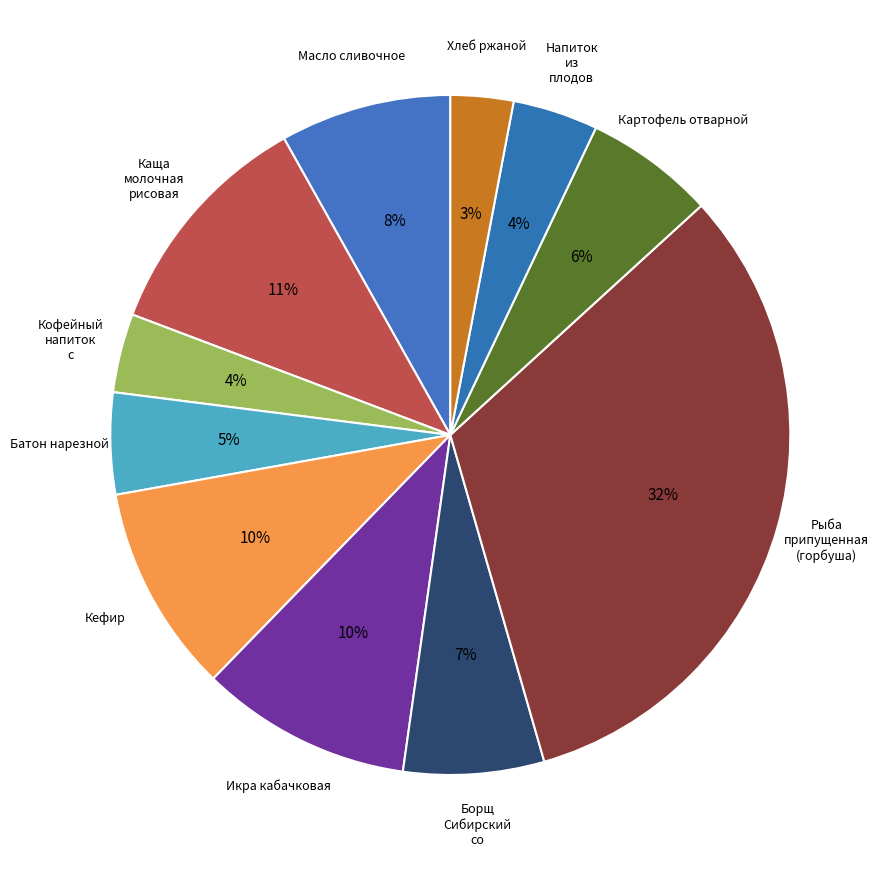

Count the number of slices in the pie.

11